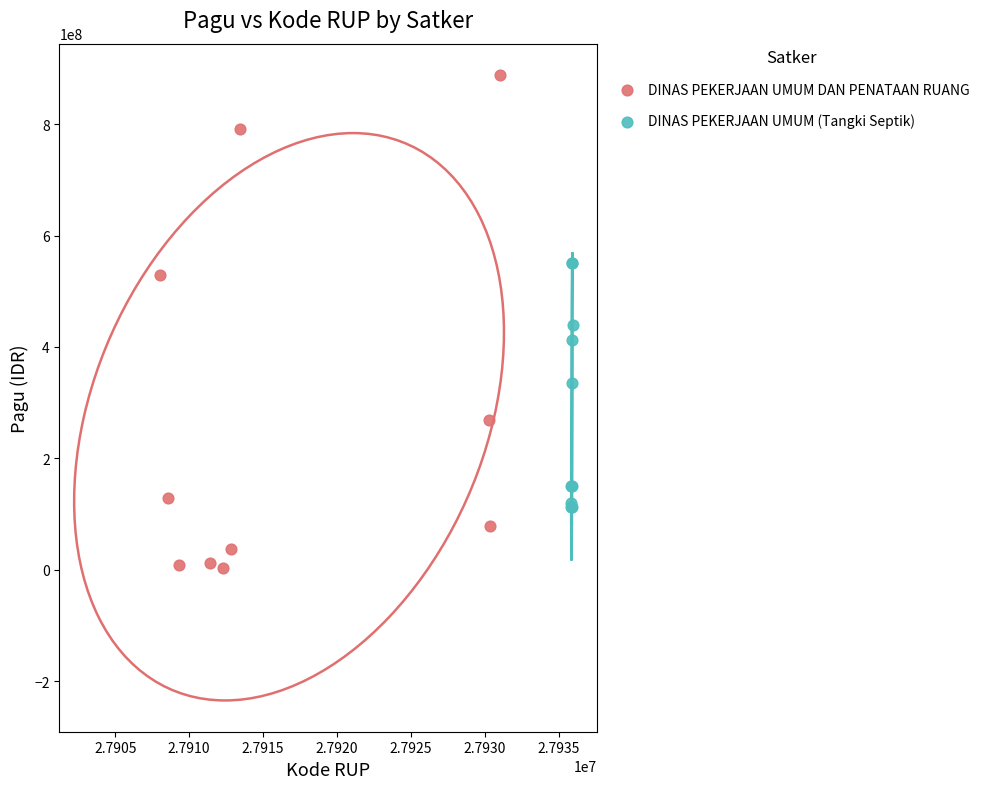

Which series has the largest Y range (max minus min)?

DINAS PEKERJAAN UMUM DAN PENATAAN RUANG